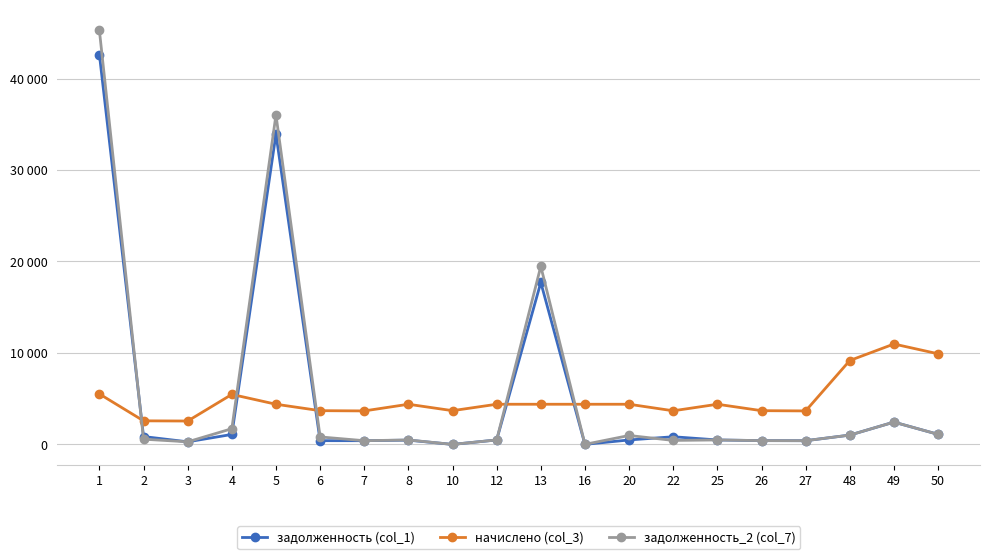

Is the value of задолженность_2 (col_7) at 8 greater than the value of задолженность (col_1) at 16?

Yes